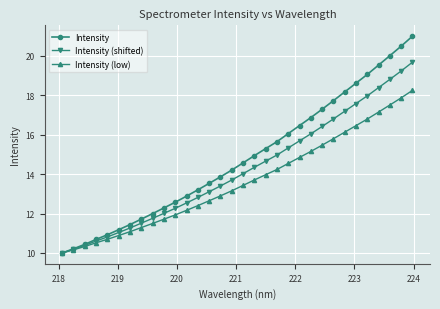

Which series has the widest spread of values?

Intensity